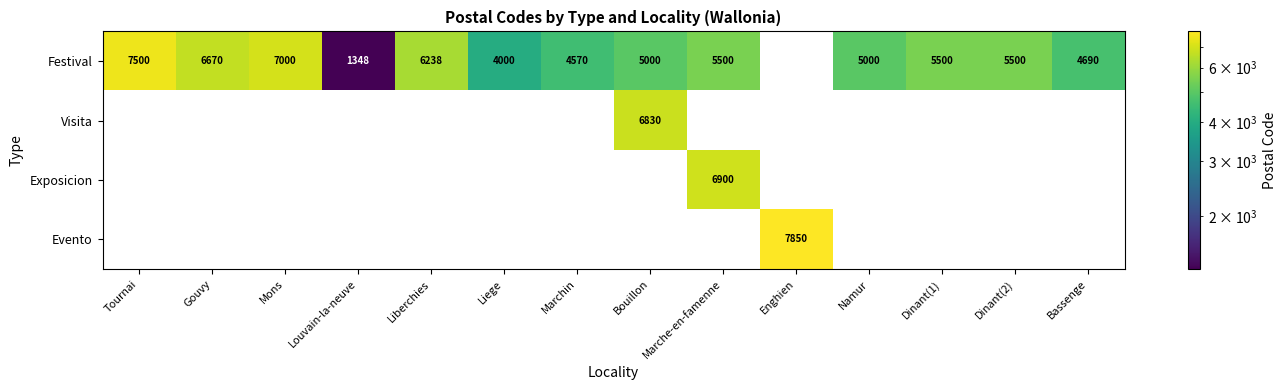

At which category does the chart reach its peak across all series?

Enghien